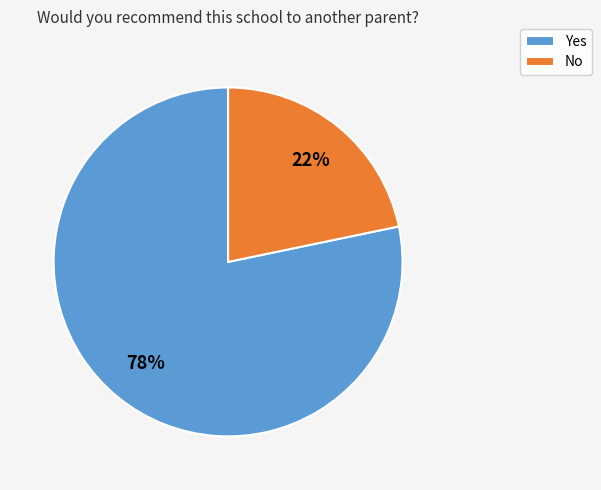

Which category has the biggest portion of the pie?

Yes